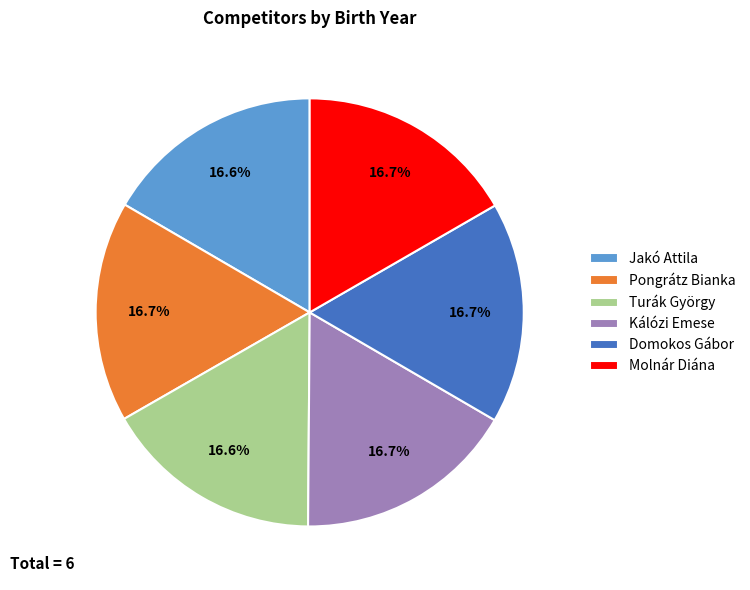

Count the number of slices in the pie.

6